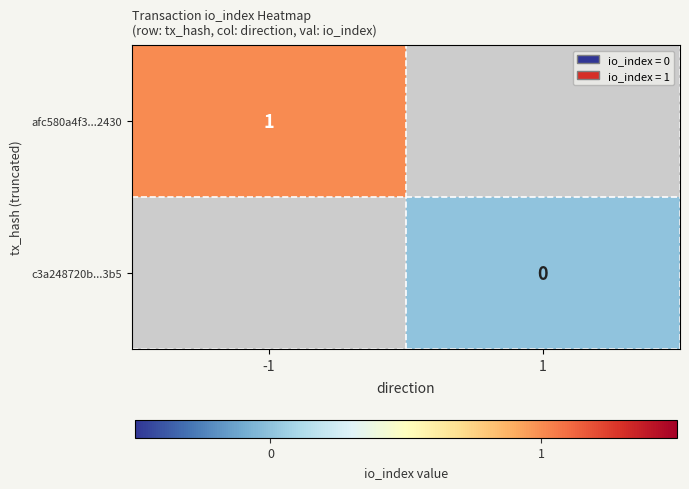

Is it true that afc580a4f3...2430 equals 1 at -1?

True